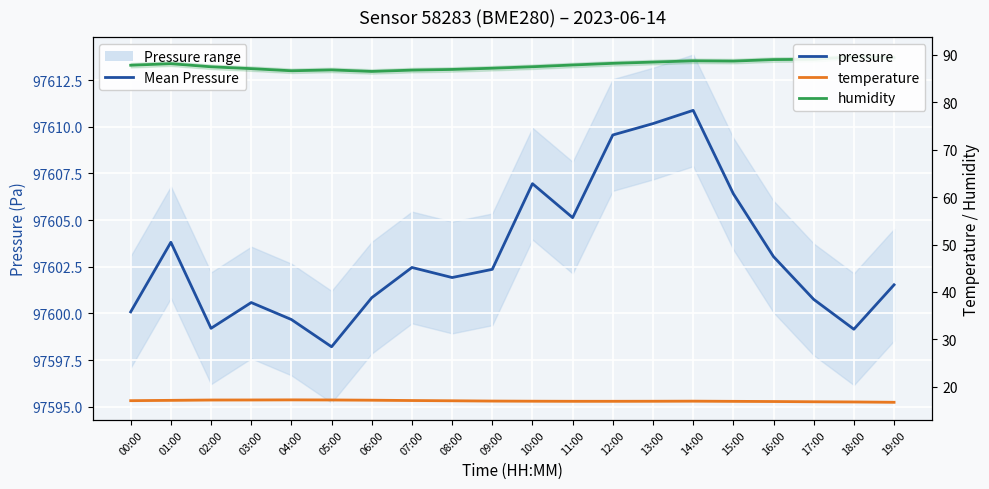

Reading left to right, list all the values displayed in this chart.

pressure: 97600.1	97603.8	97599.2	97600.6	97599.7	97598.2	97600.8	97602.5	97601.9	97602.4	97606.9	97605.1	97609.6	97610.2	97610.9	97606.4	97603.0	97600.8	97599.1	97601.5
temperature: 17.1	17.1	17.2	17.2	17.2	17.2	17.2	17.1	17.1	17.0	17.0	16.9	16.9	16.9	17.0	16.9	16.9	16.8	16.8	16.7
humidity: 87.8	88.1	87.5	87.1	86.6	86.8	86.5	86.8	86.9	87.2	87.5	87.9	88.2	88.5	88.7	88.7	89.0	89.1	89.6	89.4